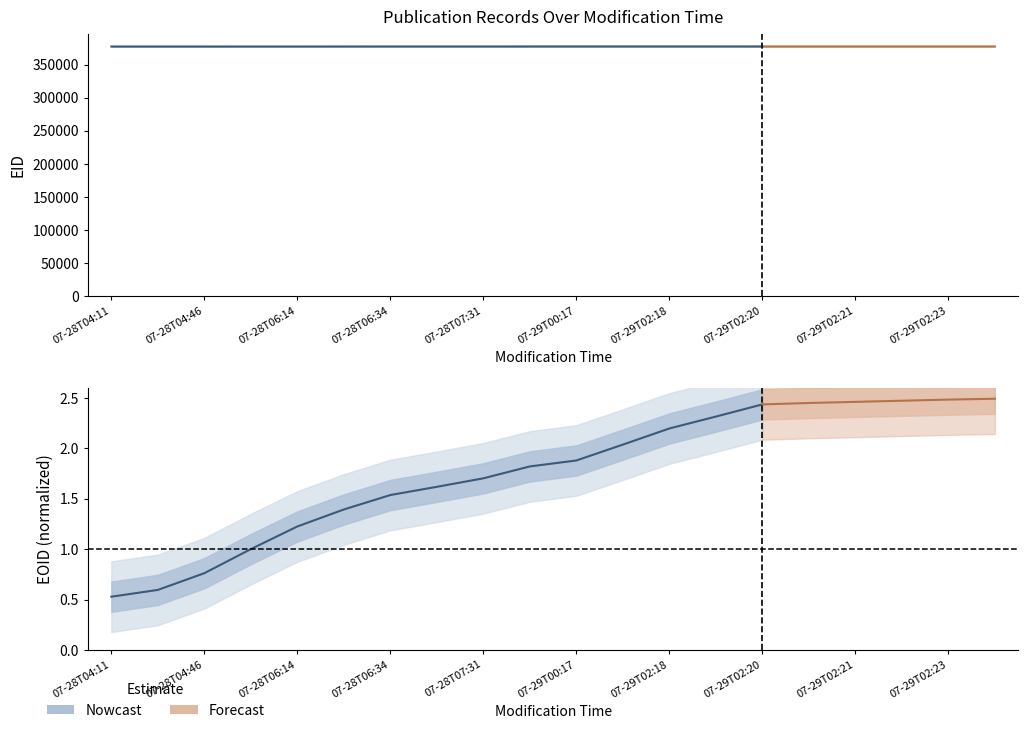

What is the change in value from 07-28T06:34 to 07-29T02:20?

+0.9